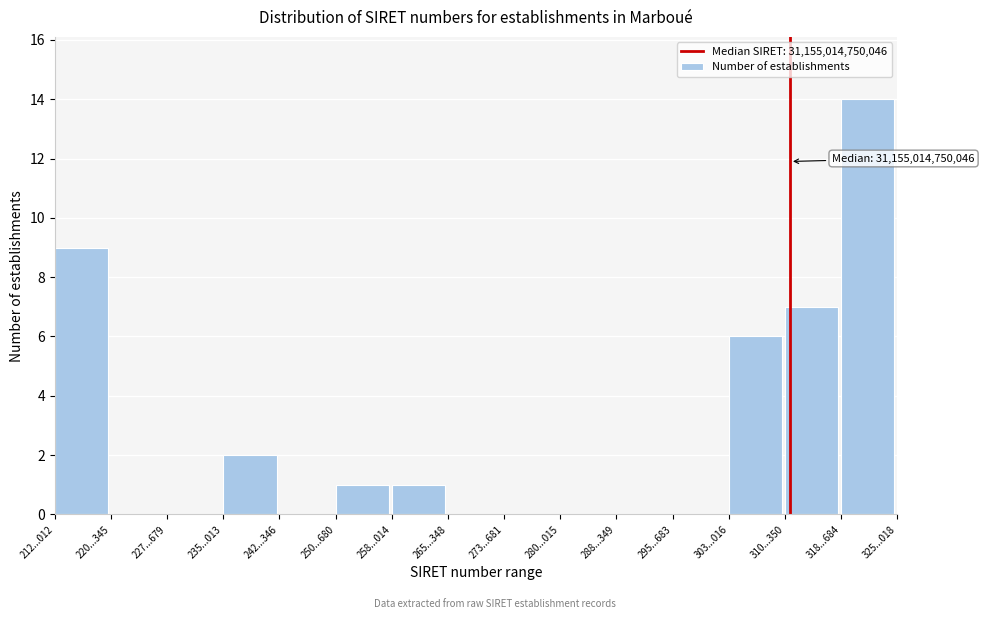

Reading left to right, transcribe all the data shown in this chart.

212...012=9	220...345=0	227...679=0	235...013=2	242...346=0	250...680=1	258...014=1	265...348=0	273...681=0	280...015=0	288...349=0	295...683=0	303...016=6	310...350=7	318...684=14